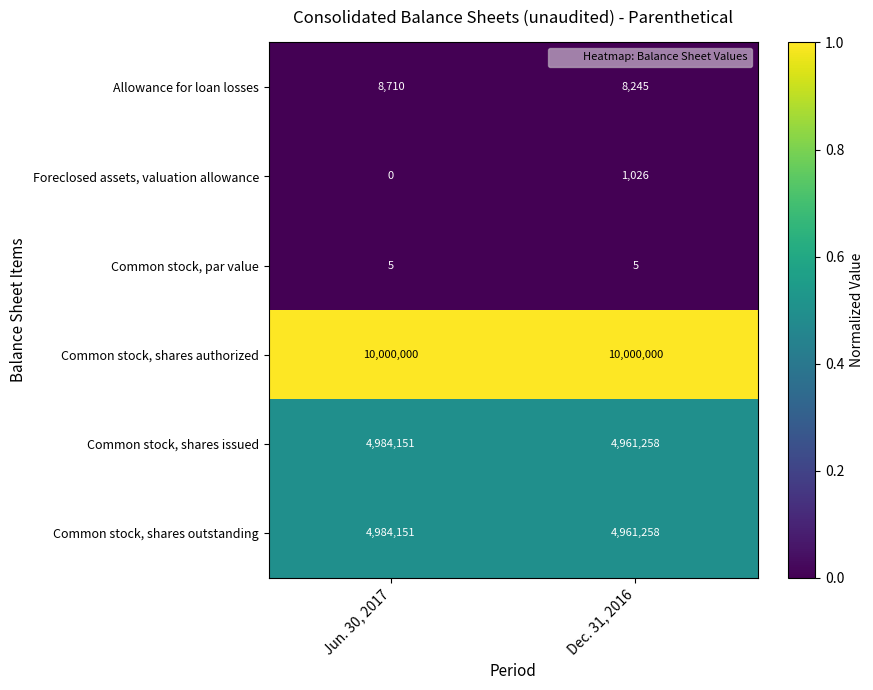

What is the spread (max minus min) of values at Dec. 31, 2016?

9999995